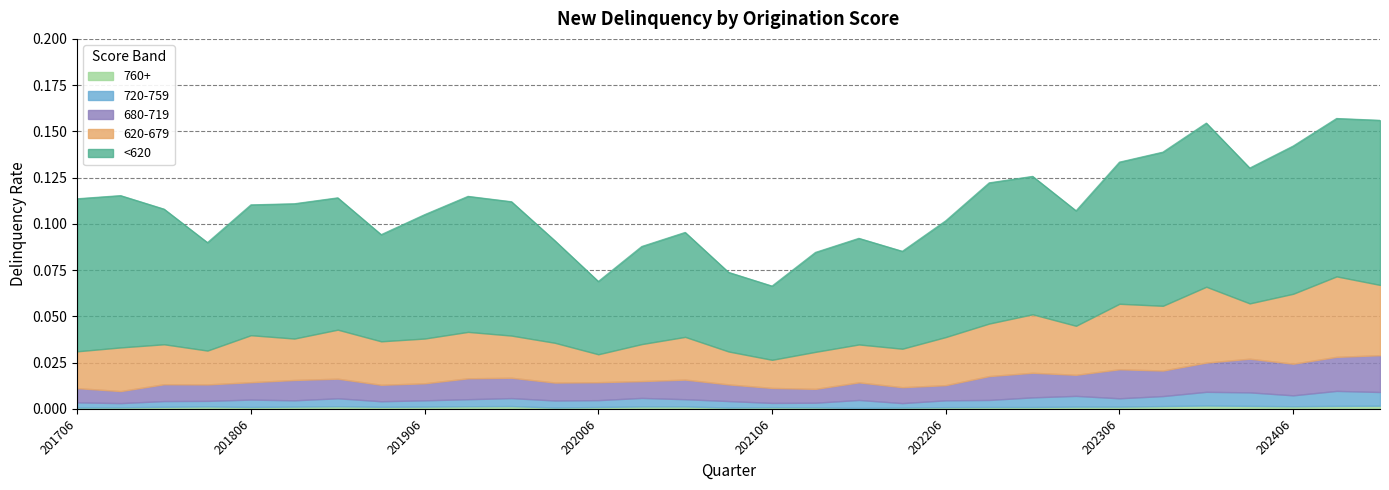

Reading left to right, list all the values displayed in this chart.

<620: 0.1	0.1	0.1	0.1	0.1	0.1	0.1	0.1	0.1	0.1	0.1	0.1	0.0	0.1	0.1	0.0	0.0	0.1	0.1	0.1	0.1	0.1	0.1	0.1	0.1	0.1	0.1	0.1	0.1	0.1	0.1
620-679: 0.0	0.0	0.0	0.0	0.0	0.0	0.0	0.0	0.0	0.0	0.0	0.0	0.0	0.0	0.0	0.0	0.0	0.0	0.0	0.0	0.0	0.0	0.0	0.0	0.0	0.0	0.0	0.0	0.0	0.0	0.0
680-719: 0.0	0.0	0.0	0.0	0.0	0.0	0.0	0.0	0.0	0.0	0.0	0.0	0.0	0.0	0.0	0.0	0.0	0.0	0.0	0.0	0.0	0.0	0.0	0.0	0.0	0.0	0.0	0.0	0.0	0.0	0.0
720-759: 0.0	0.0	0.0	0.0	0.0	0.0	0.0	0.0	0.0	0.0	0.0	0.0	0.0	0.0	0.0	0.0	0.0	0.0	0.0	0.0	0.0	0.0	0.0	0.0	0.0	0.0	0.0	0.0	0.0	0.0	0.0
760+: 0.0	0.0	0.0	0.0	0.0	0.0	0.0	0.0	0.0	0.0	0.0	0.0	0.0	0.0	0.0	0.0	0.0	0.0	0.0	0.0	0.0	0.0	0.0	0.0	0.0	0.0	0.0	0.0	0.0	0.0	0.0